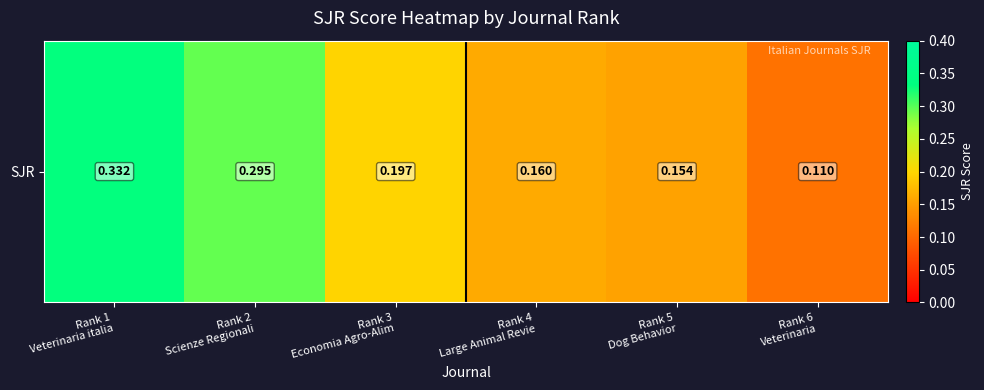

What is the difference between the second highest and second lowest values?

0.1